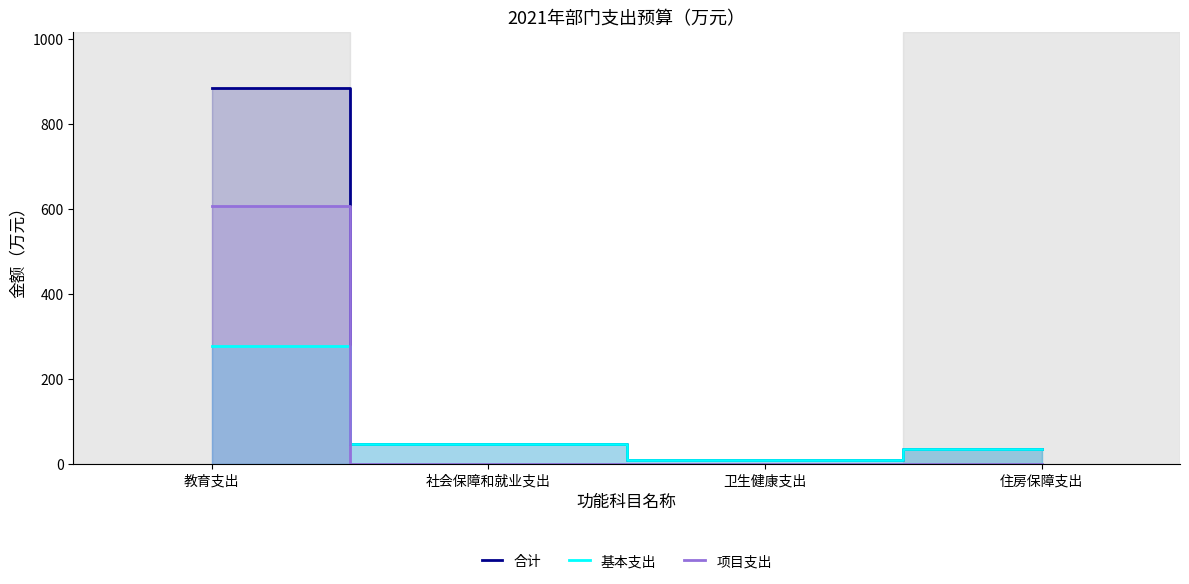

At which label does 项目支出 reach its minimum?

社会保障和就业支出